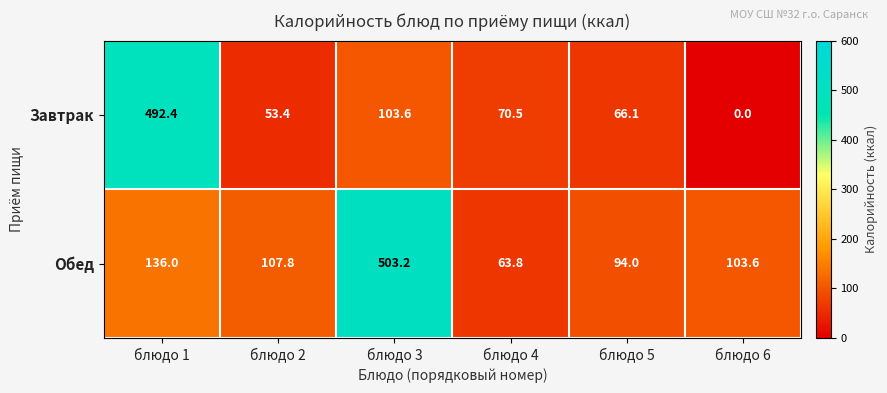

At which label does Обед first exceed 107?

блюдо 1